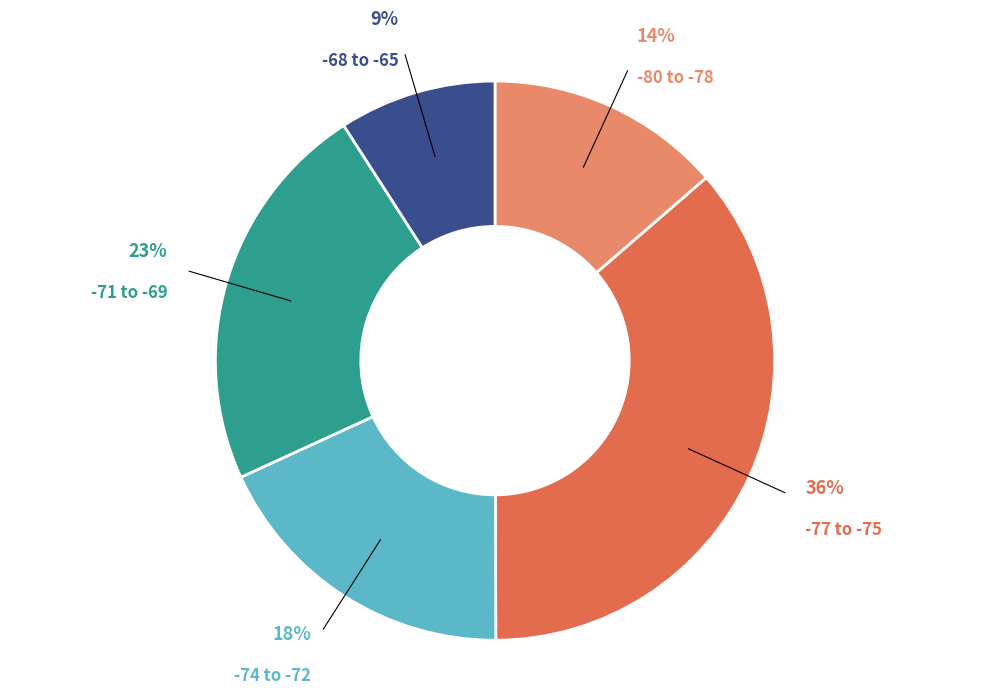

Is it true that -74 to -72 is 24% of the pie?

False